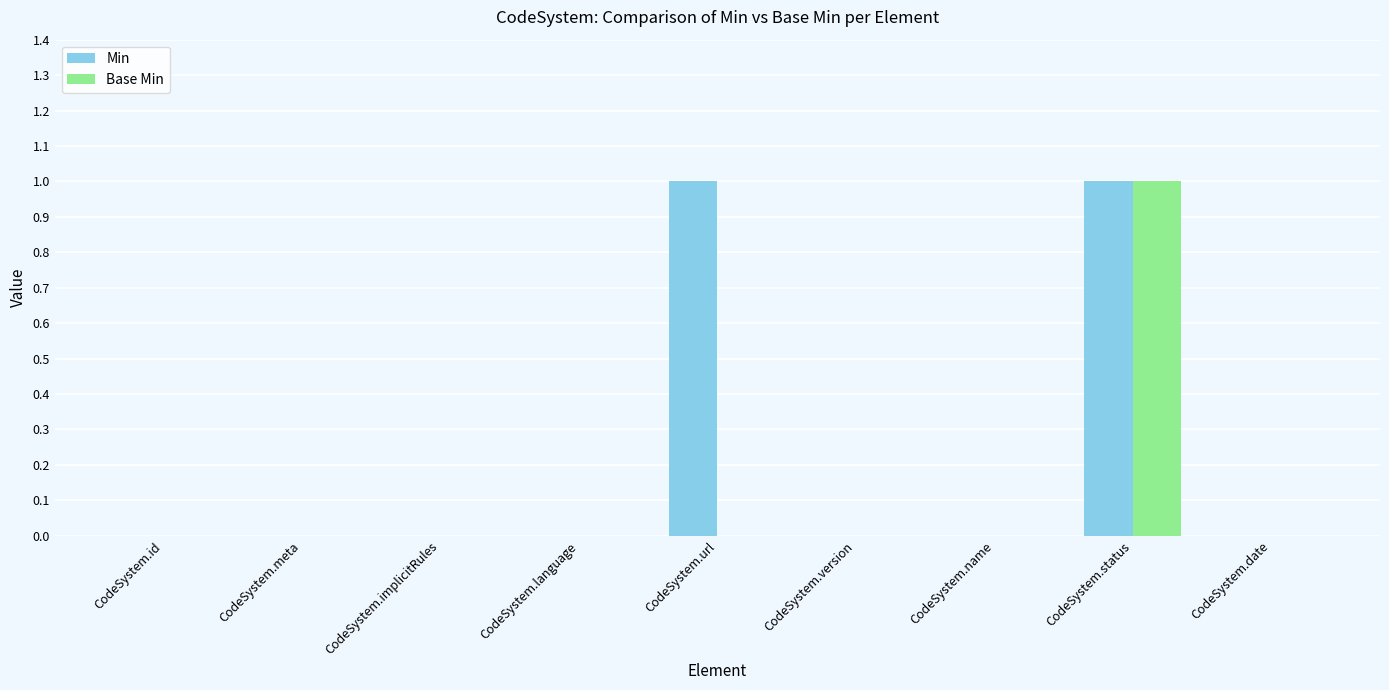

Are the bars horizontal?

No